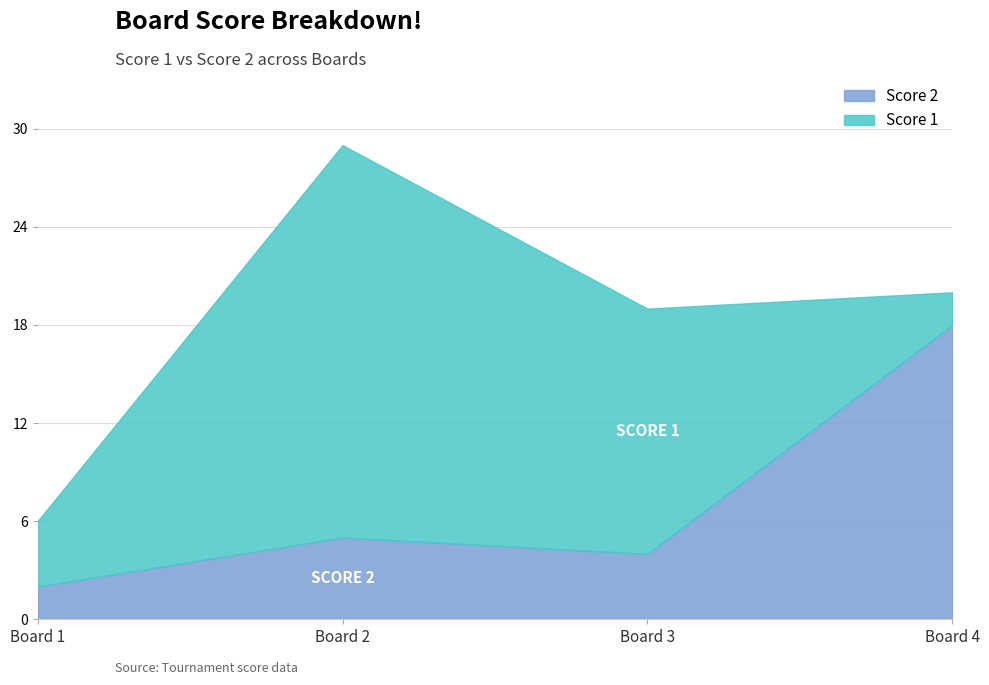

Reading left to right, extract all data points from this chart.

Score 1: 1=4	2=24	3=15	4=2
Score 2: 1=2	2=5	3=4	4=18